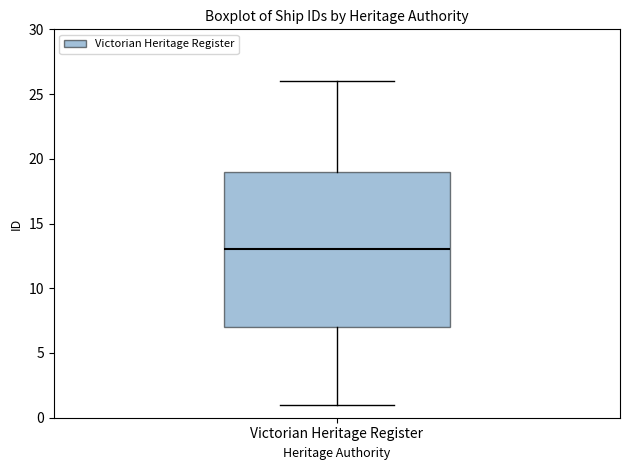

Where does the median line of the box for Victorian Heritage Register sit on the y-axis? The values are not printed on the chart, so give them approximately, as read against the axis.

13